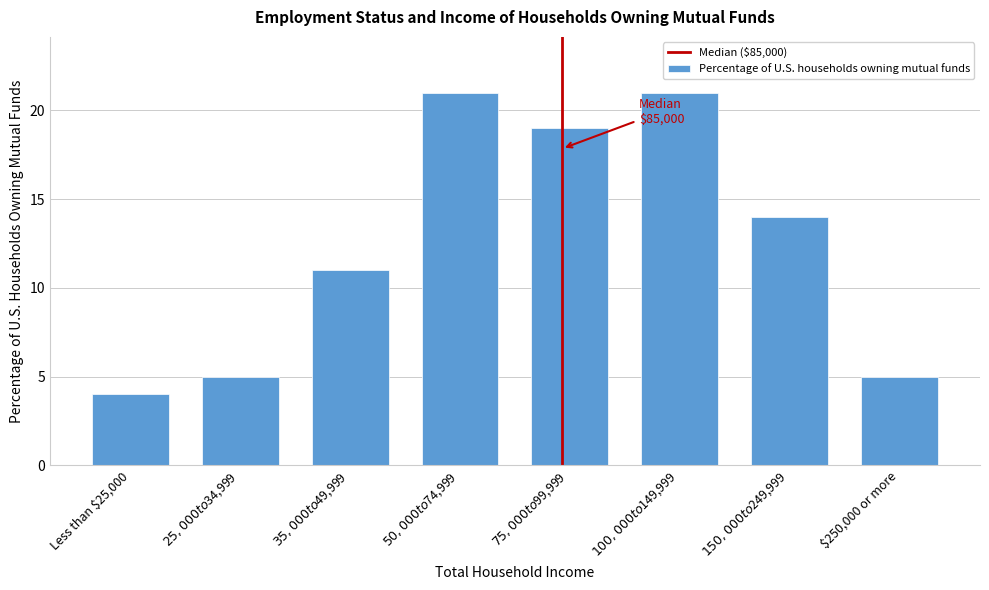

Reading left to right, what are all the values shown in this chart?

4	5	11	21	19	21	14	5